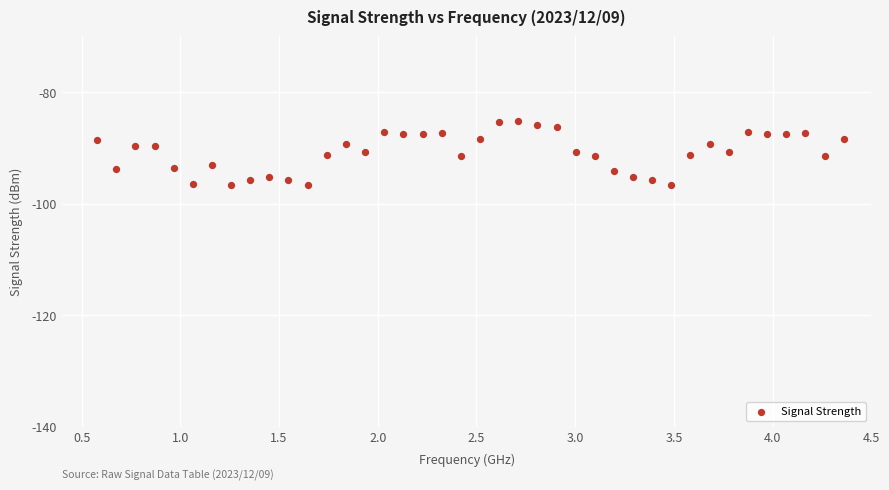

What is the range of X values (max minus min)?

3.8